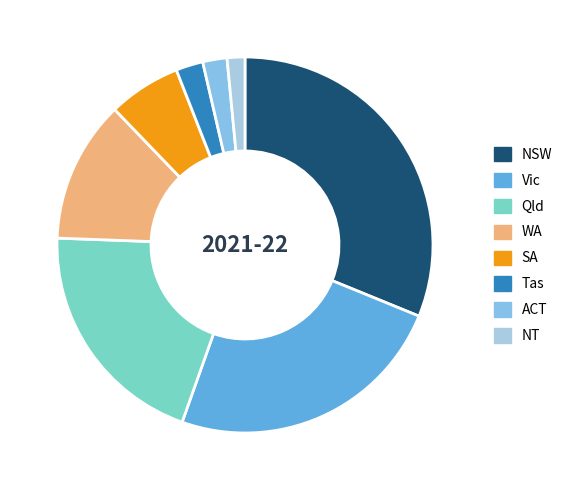

What is the ratio of the value at WA to the value at ACT?

5.9